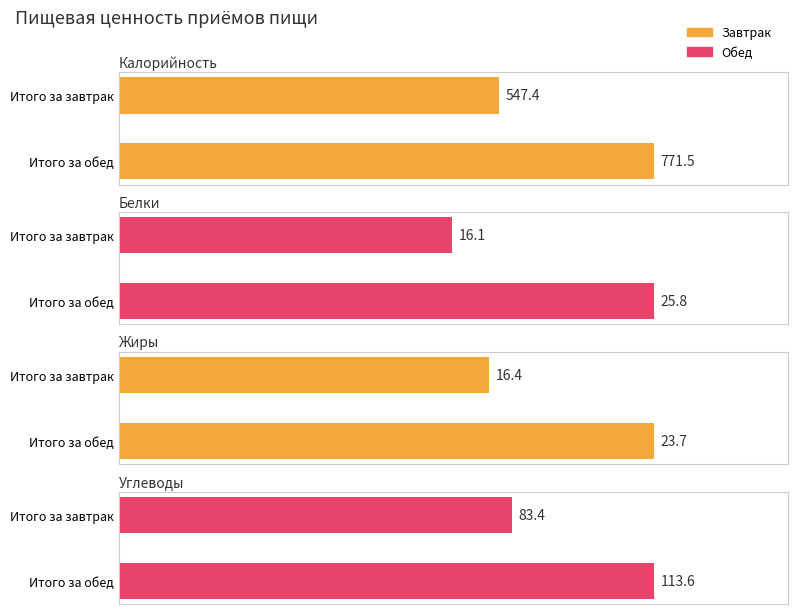

Reading left to right, list all the values displayed in this chart.

Калорийность: 547.4	771.5
Белки: 16.1	25.8
Жиры: 16.4	23.7
Углеводы: 83.4	113.6